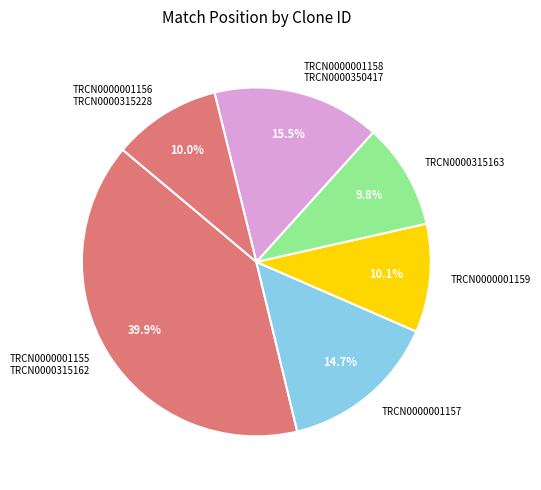

To the nearest percent, what is the difference between the largest and smallest slice percentages?

30%